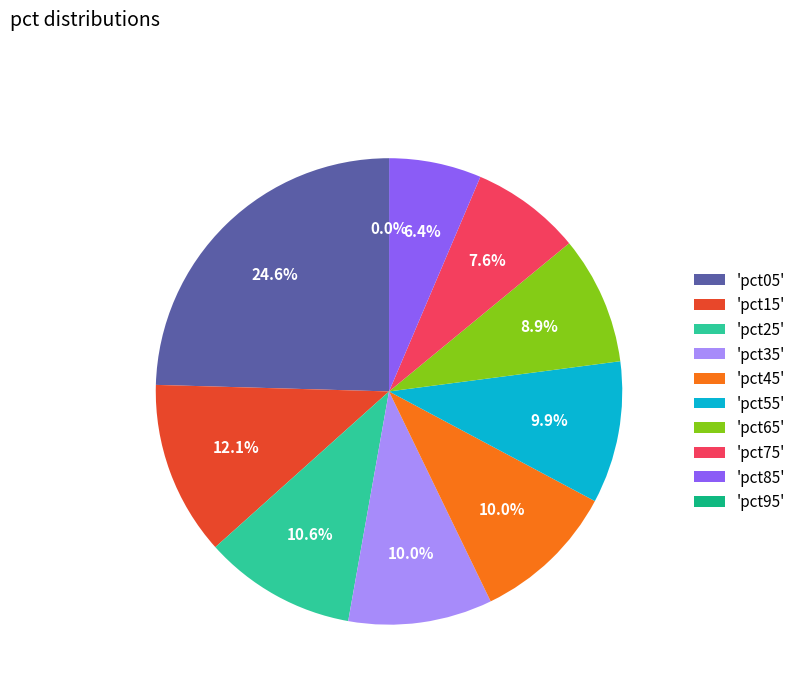

Is 'pct65' the majority of the pie?

No